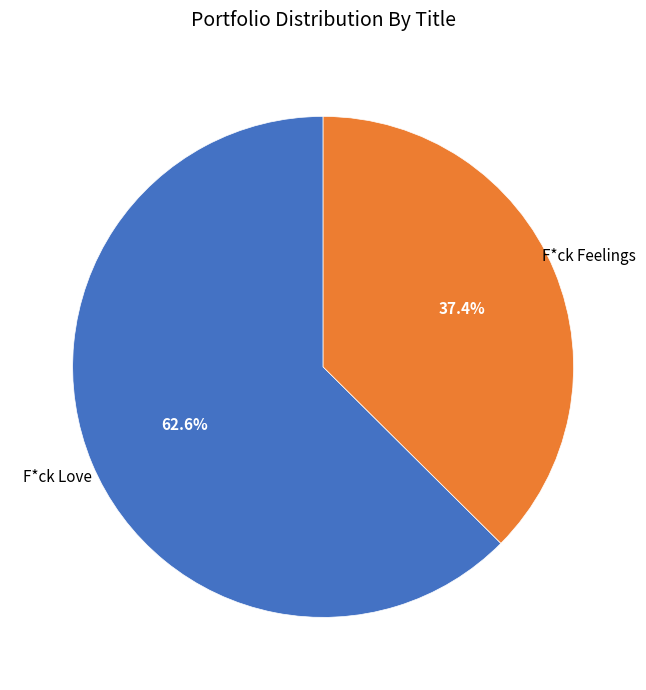

Is there any slice that represents more than half of the pie?

Yes